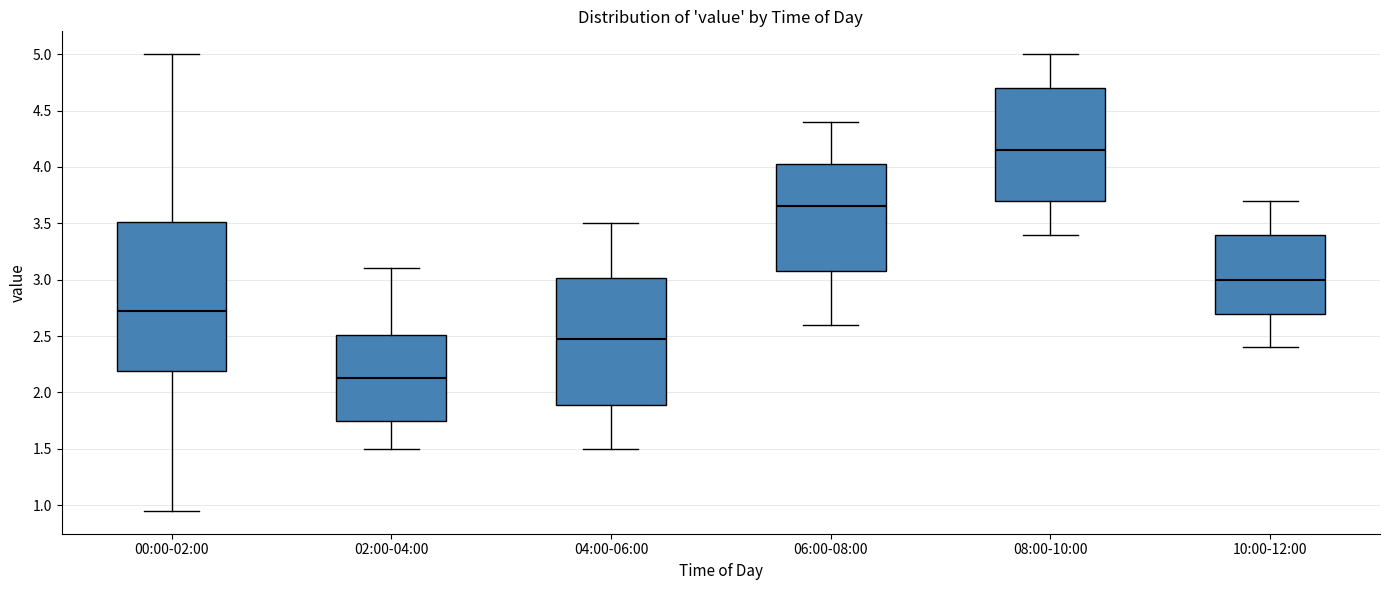

Which box has the highest median line?

08:00-10:00